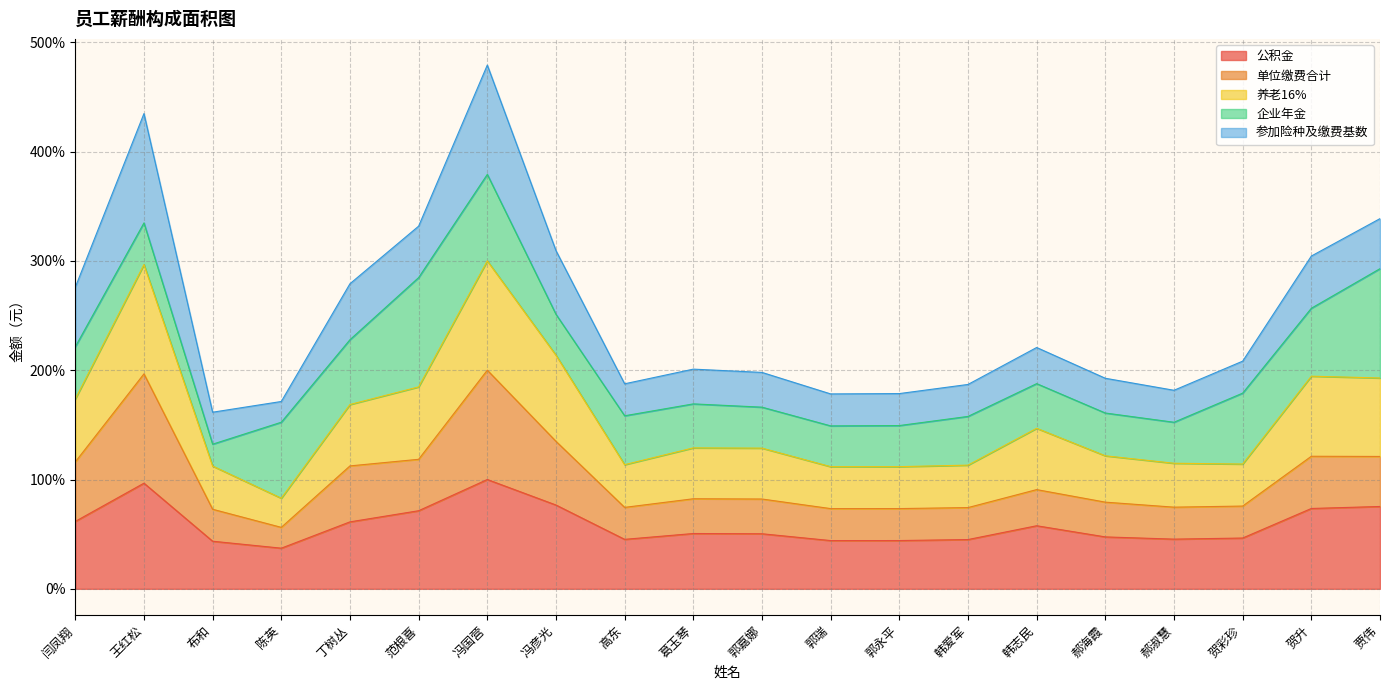

What is the label of the 16th point from the left?

郝海霞